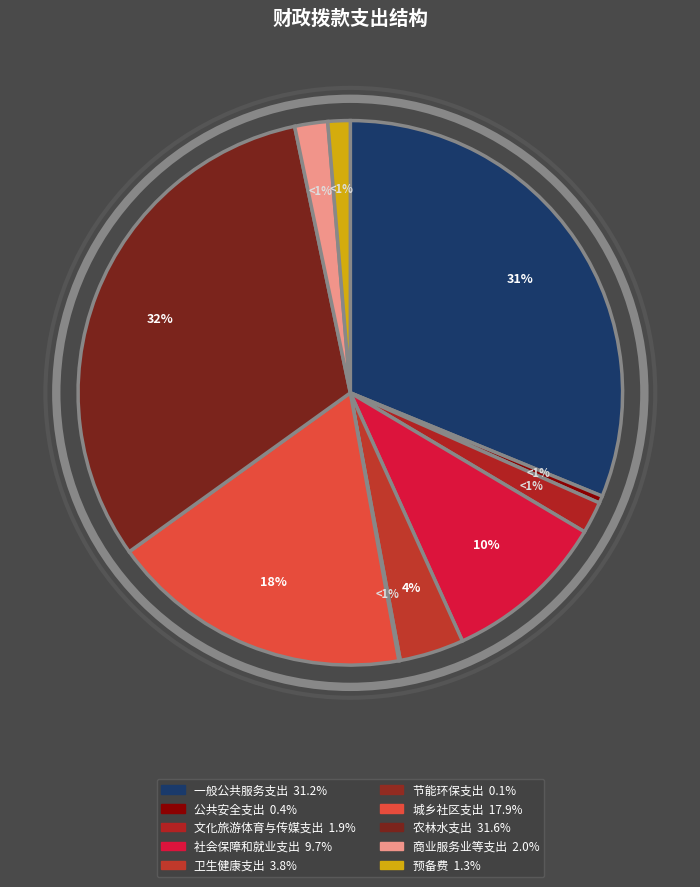

To the nearest percent, what is the average slice percentage?

10%